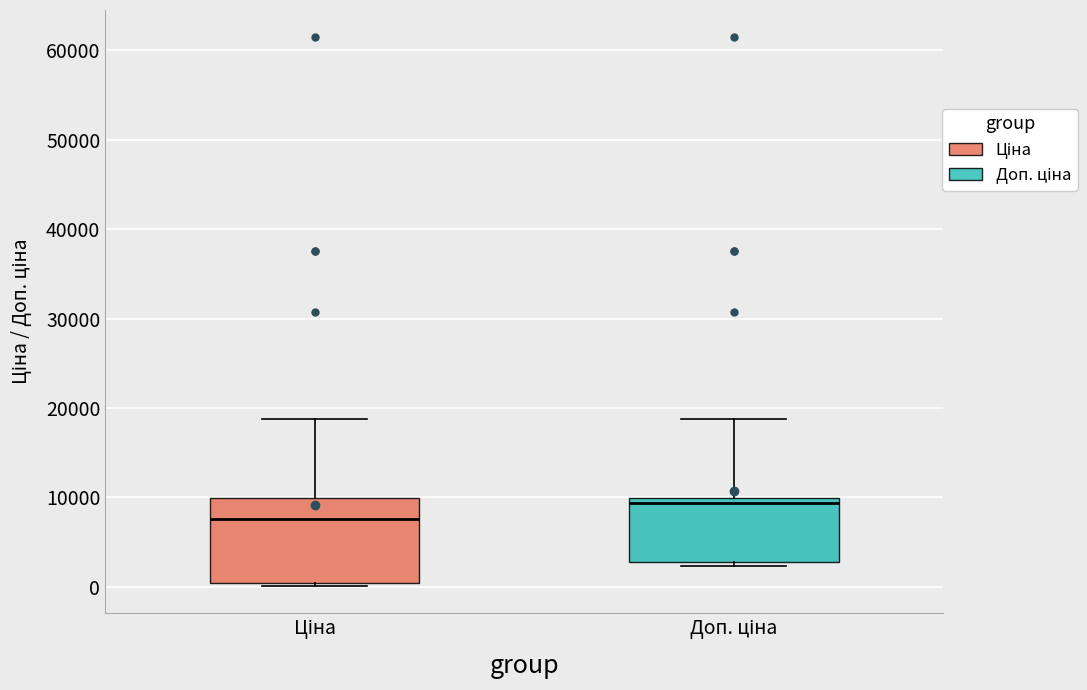

Reading left to right, transcribe this box plot: for each box, give where its median line is, the range the box spans, and where its two whiskers end, as read against the y-axis. The values are not printed on the chart, so give them approximately, as read against the axis.

Ціна: median 8000, box 0 to 10000, whiskers 0 (just below the box's lower edge) to 19000
Доп. ціна: median 9000, box 3000 to 10000, whiskers 2000 to 19000